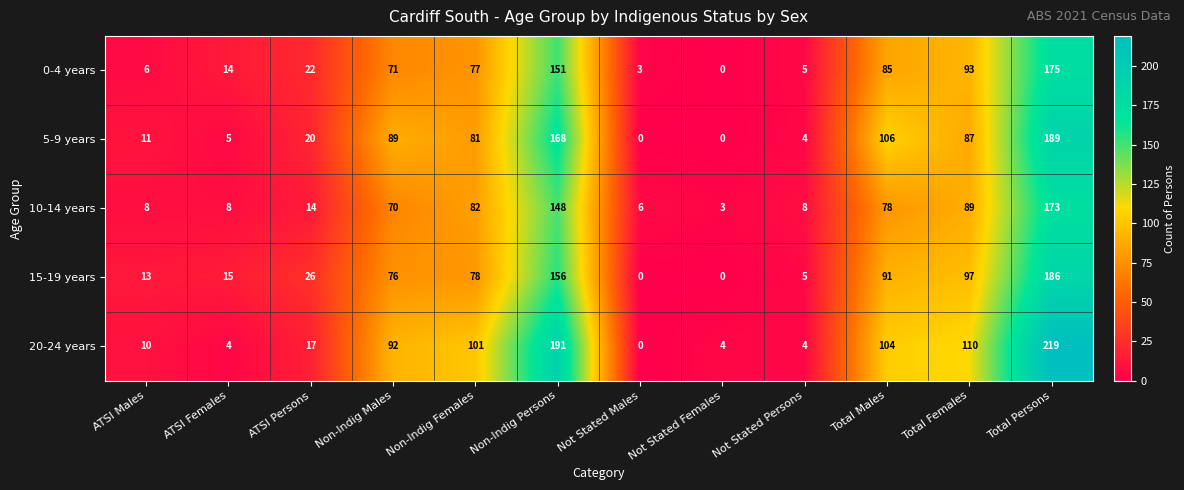

The value of 20-24 years at Not Stated Males is -114. True or false?

False